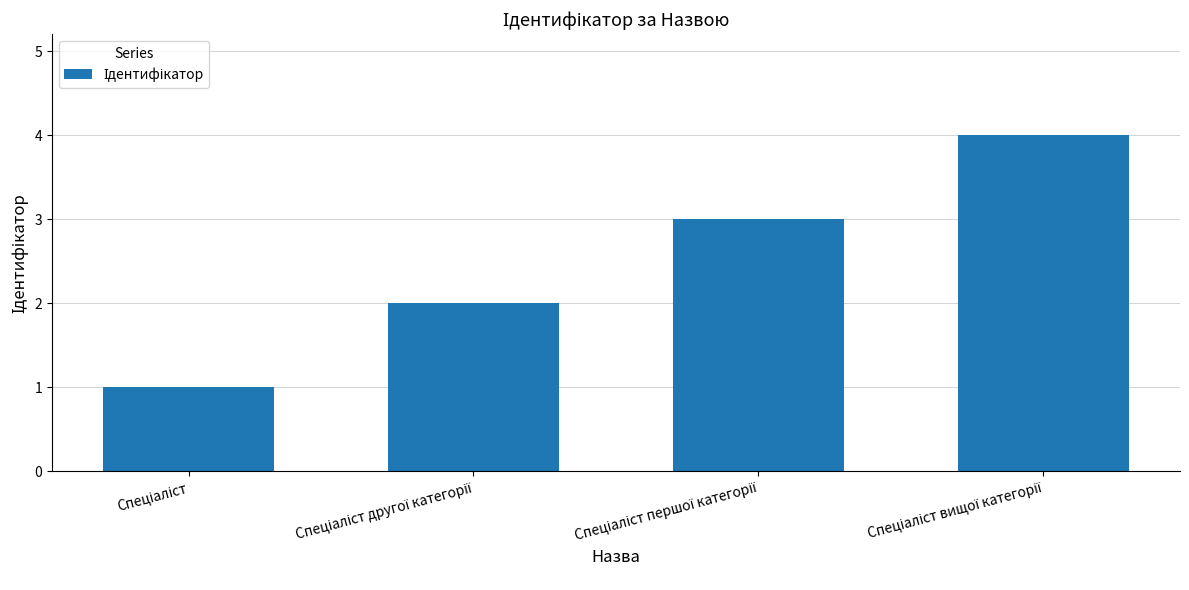

What is the greatest value displayed?

4